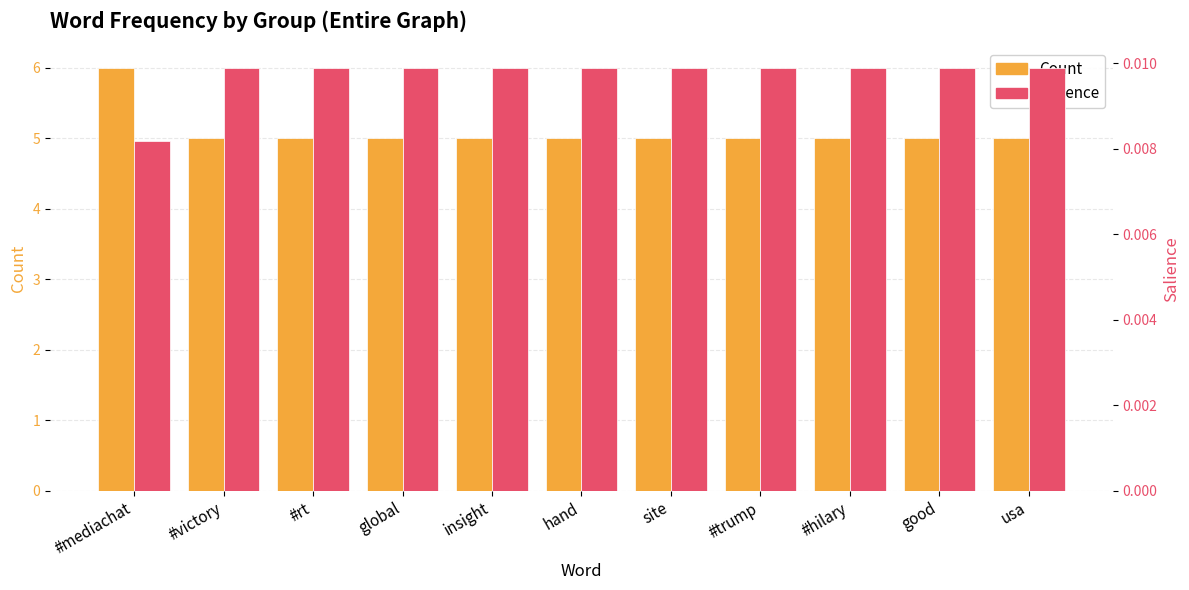

What is the value of the Count bar at the 9th from the left?

5.0